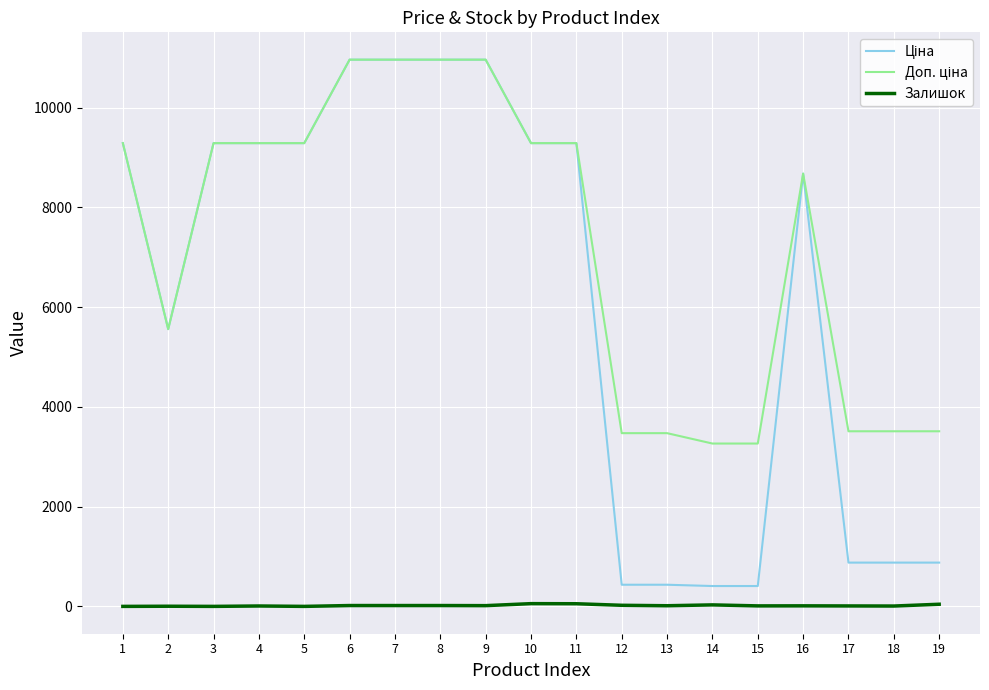

True or false: Доп. ціна has more than 2 points higher than both neighbors.

False